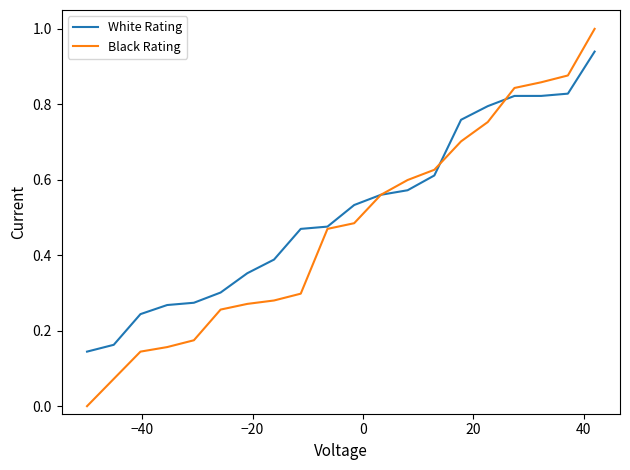

After their last crossing, which series has the higher values: Black Rating or White Rating?

Black Rating